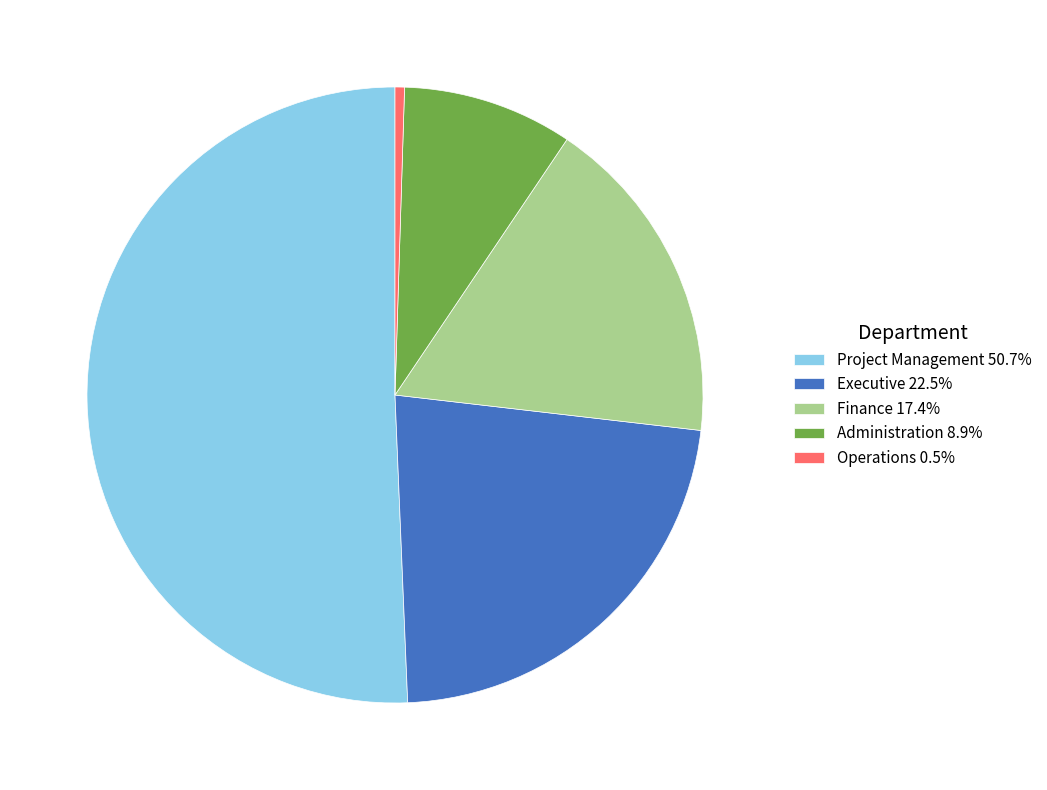

Count the number of slices in the pie.

5